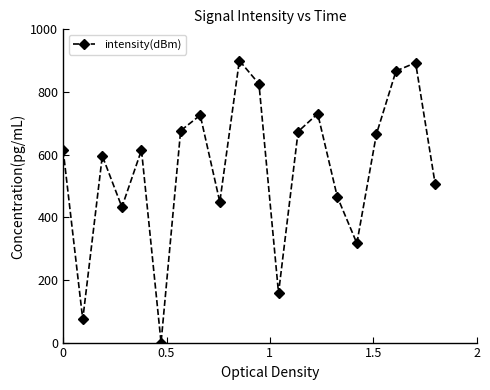

True or false: there are more than 0 points higher than both neighbors.

True